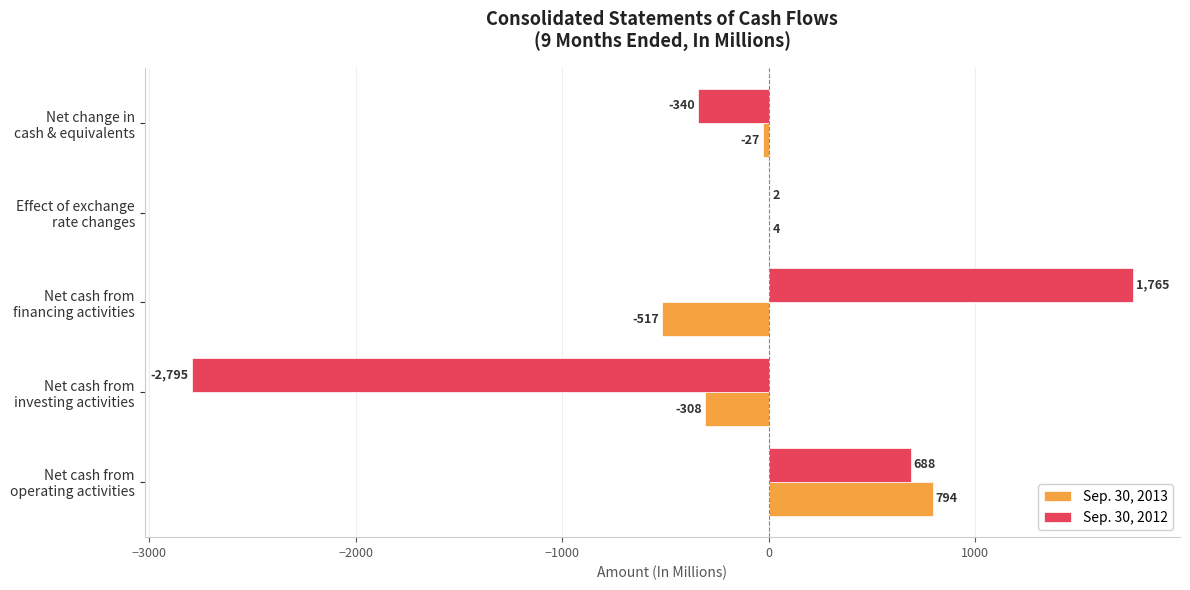

What is the sum of all Sep. 30, 2012 values?

-680